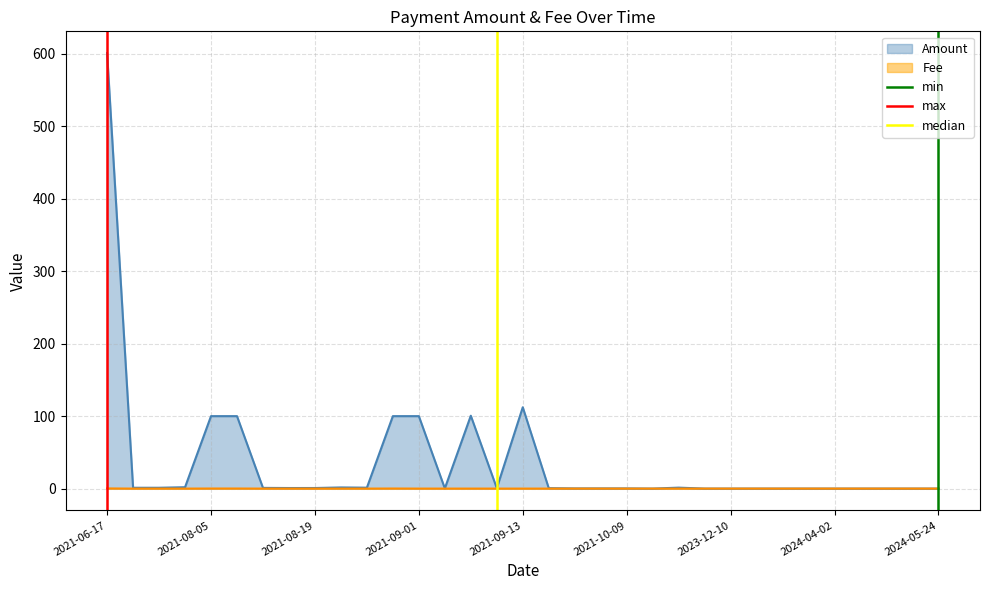

How many lines are shown in the chart?

3